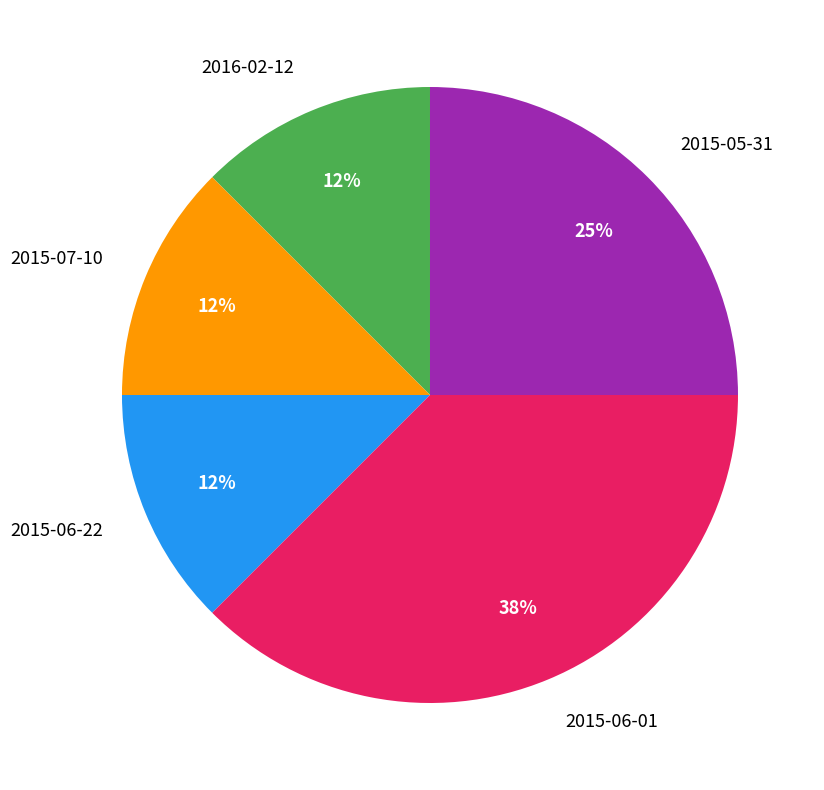

Which category has the biggest portion of the pie?

2015-06-01